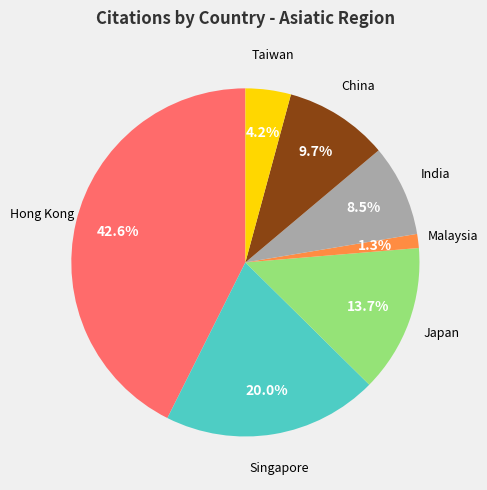

Is there any slice that represents more than half of the pie?

No